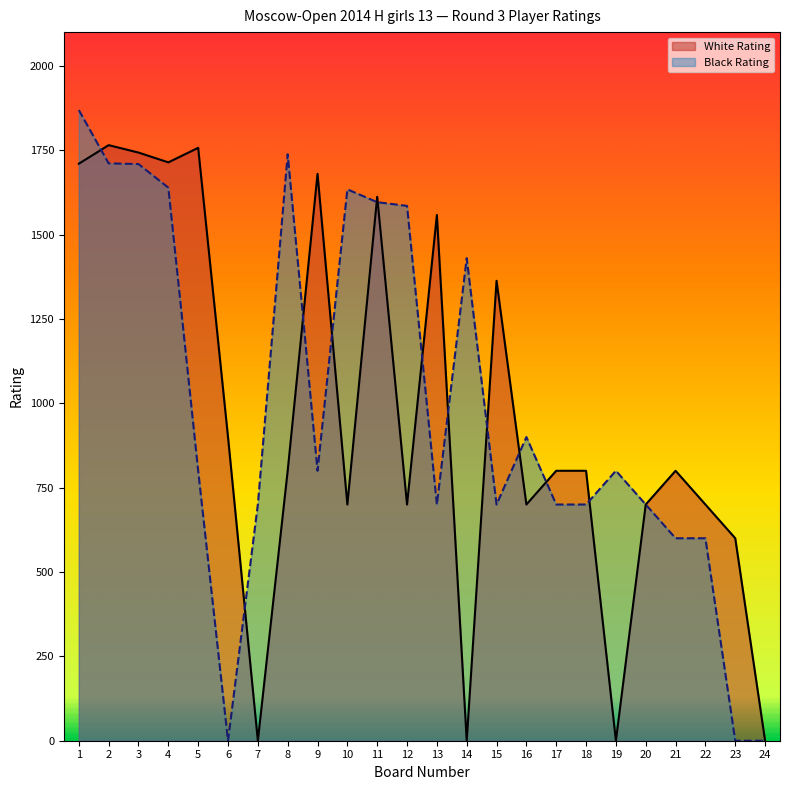

Which series changed the most between 18 and 19?

White Rating